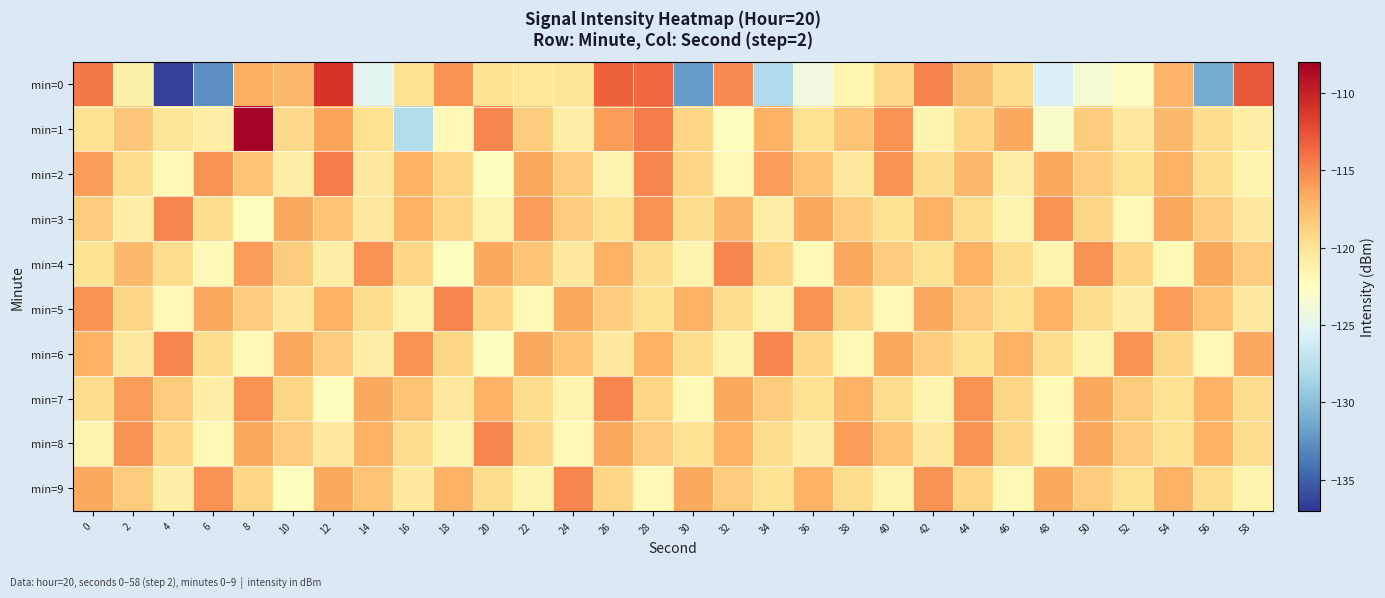

At which category is the sum across all series the highest?

8